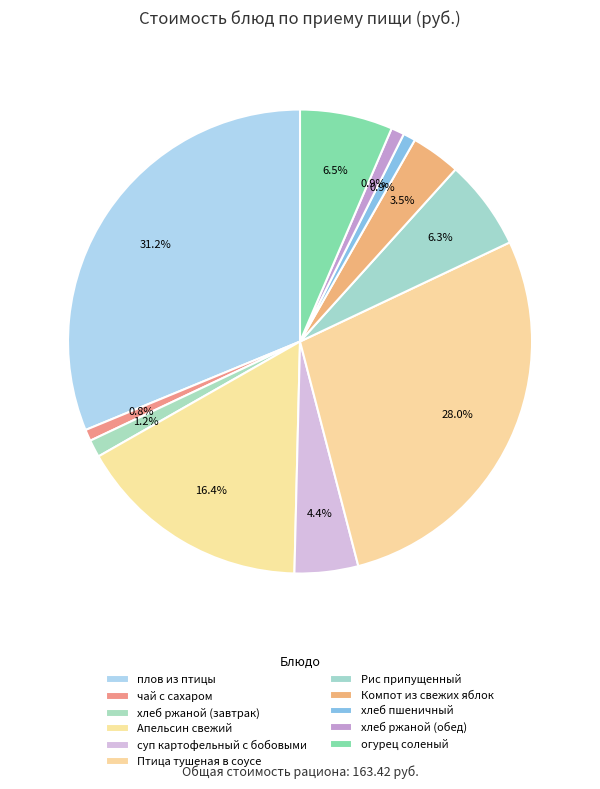

Combined, what portion of the pie is Апельсин свежий and Компот из свежих яблок?

19.8%